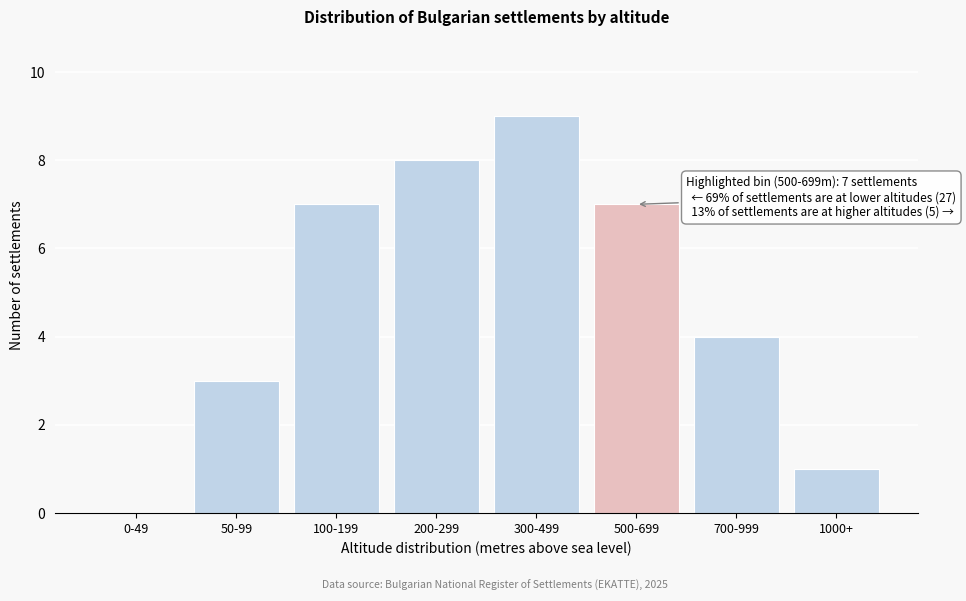

Reading right to left, what are all the values shown in this chart?

1000+=1	700-999=4	500-699=7	300-499=9	200-299=8	100-199=7	50-99=3	0-49=0